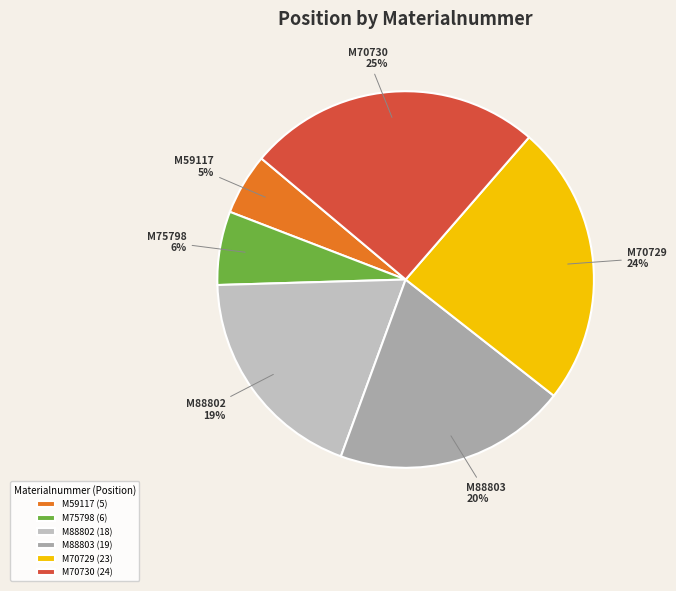

Approximately how many times larger is the value at M59117 compared to M88802?

0.3